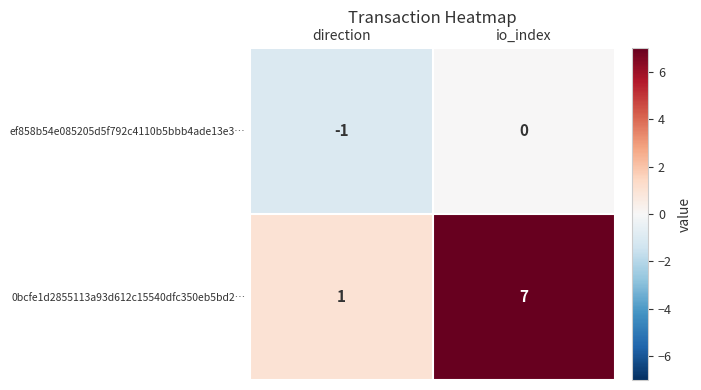

Which series has the largest range (max minus min)?

0bcfe1d2855113a93d612c15540dfc350eb5bd2…